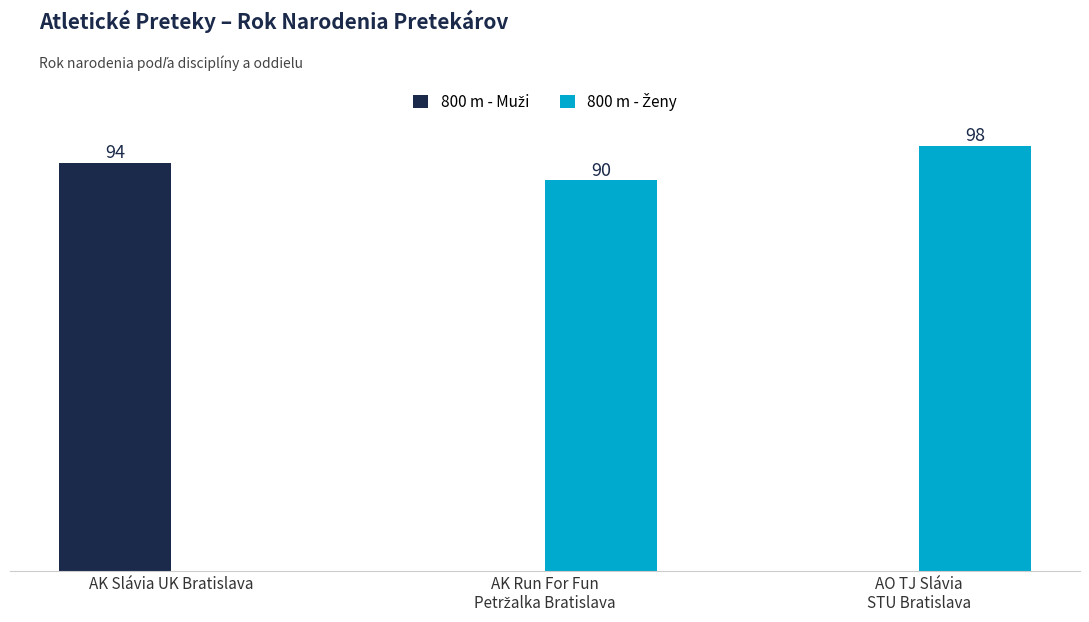

Are the bars grouped side by side (vs. stacked)?

Yes